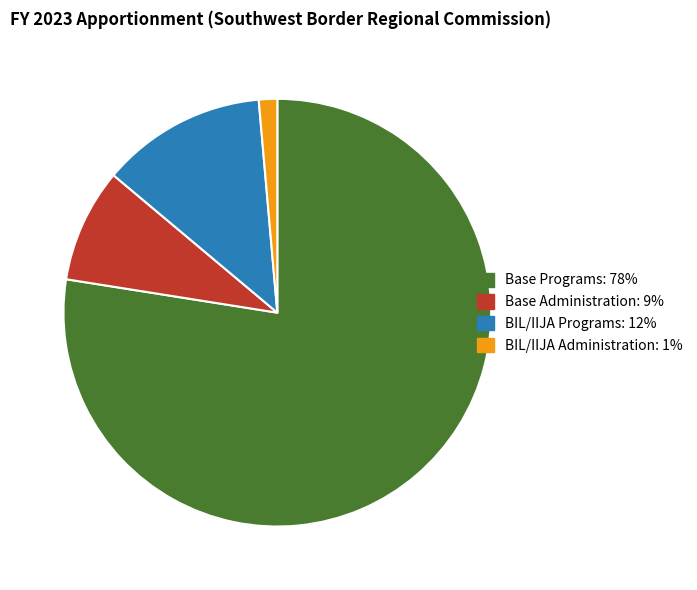

Combined, do BIL/IIJA Administration and BIL/IIJA Programs account for over 50%?

No